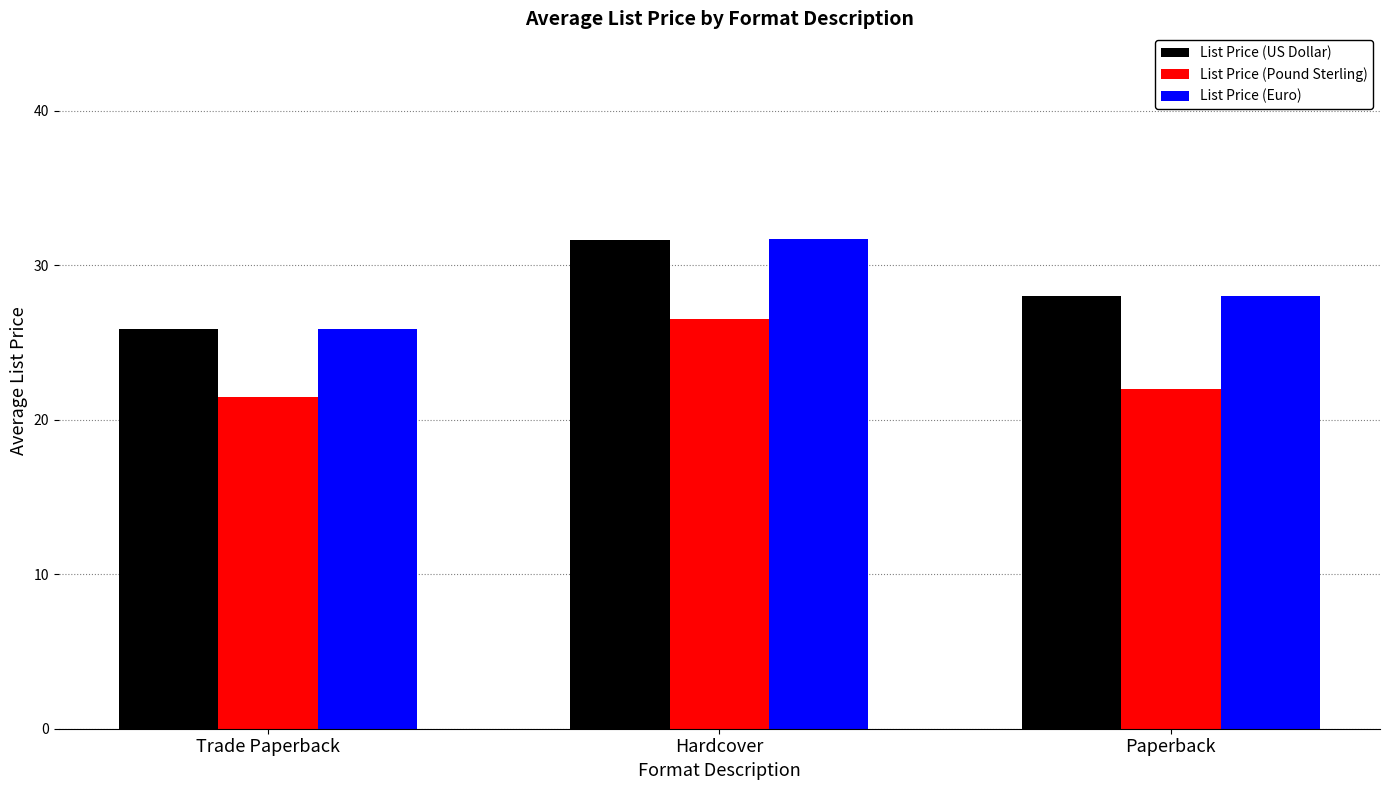

Where is List Price (Euro) nearest to the value 28?

Paperback